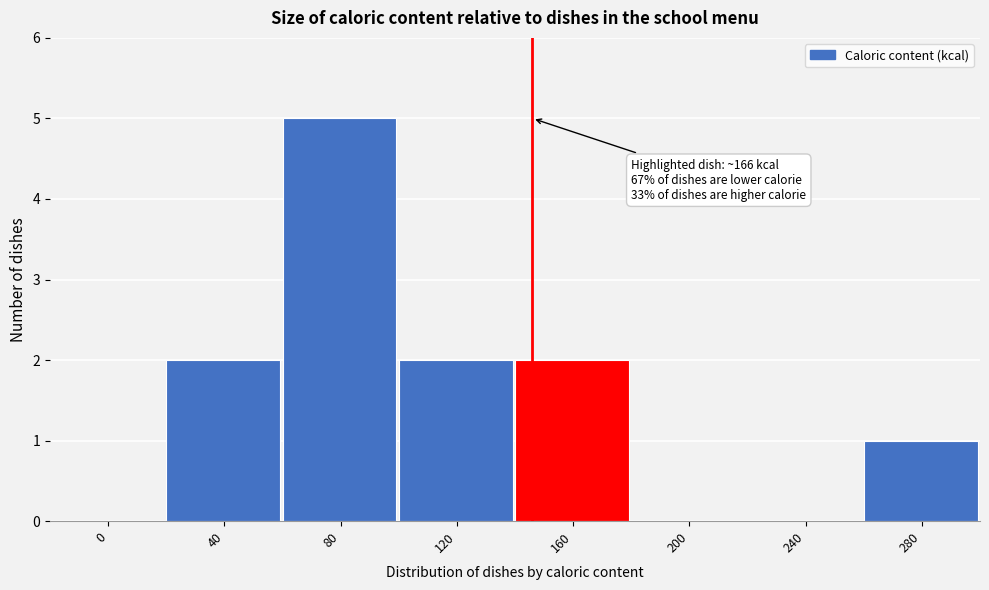

Reading left to right, what are all the values shown in this chart?

0=0	40=2	80=5	120=2	160=2	200=0	240=0	280=1